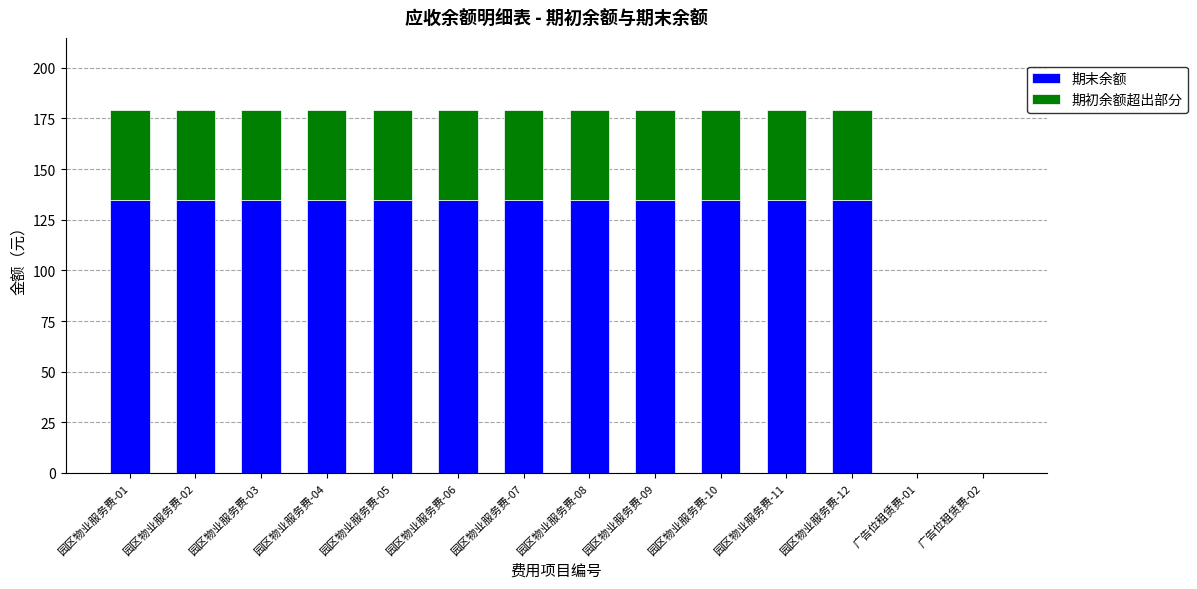

What is the total value across all series at 园区物业服务费-06?

179